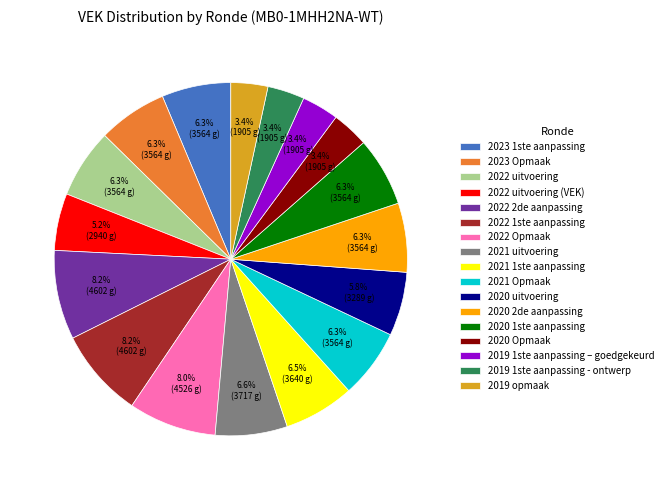

What percentage do 2021 uitvoering and 2022 uitvoering (VEK) together represent?

11.8%